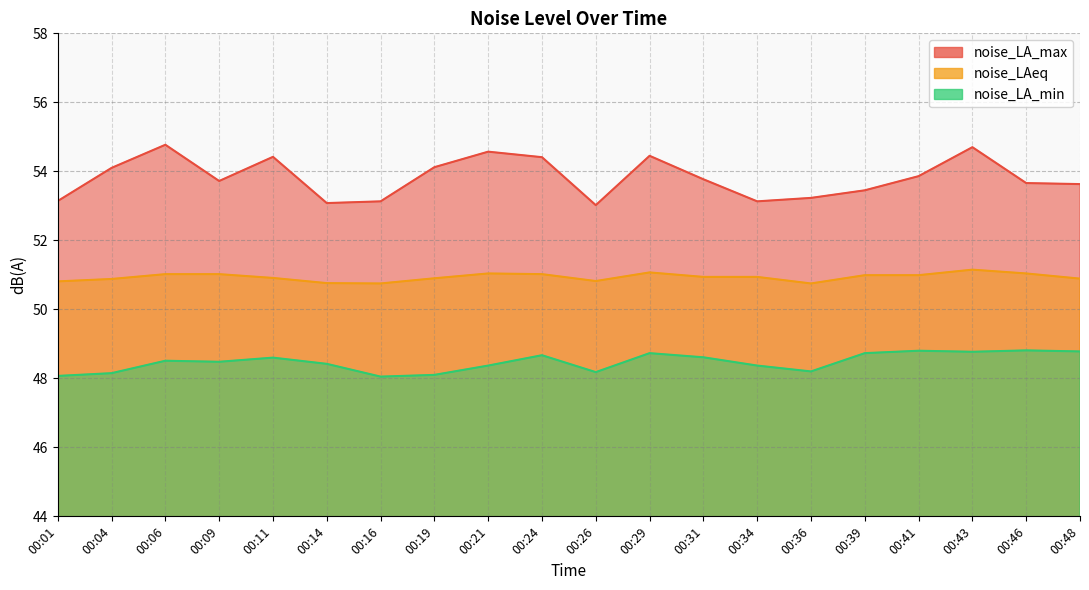

True or false: noise_LA_min and noise_LA_max intersect in this chart.

False